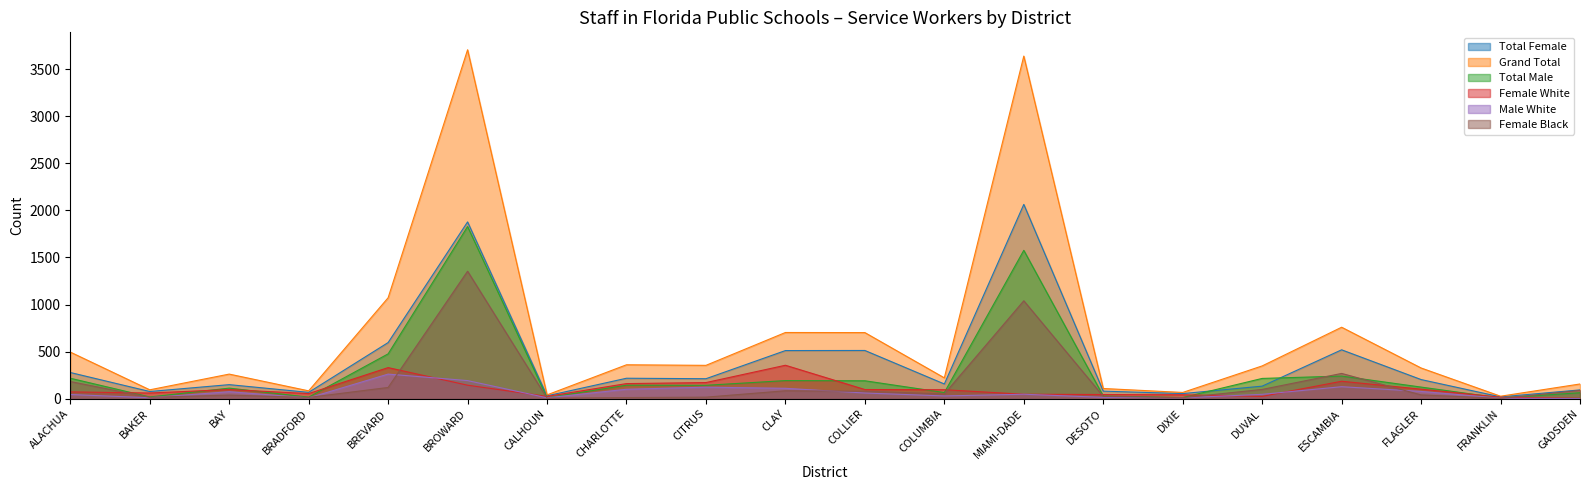

Between COLUMBIA and DESOTO, which series saw the biggest shift?

Grand Total